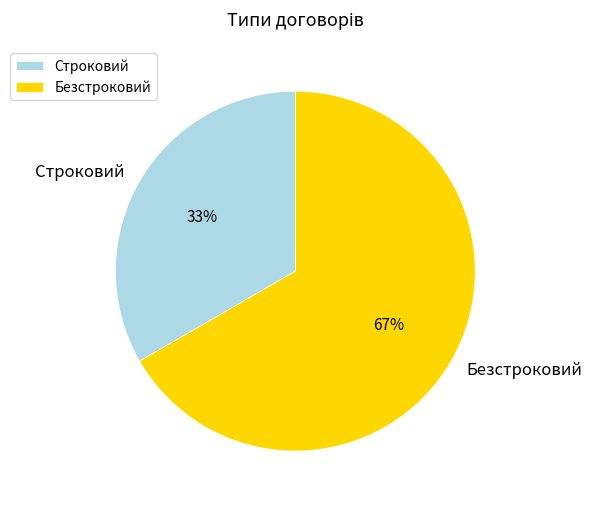

Which slice is the smallest?

Строковий